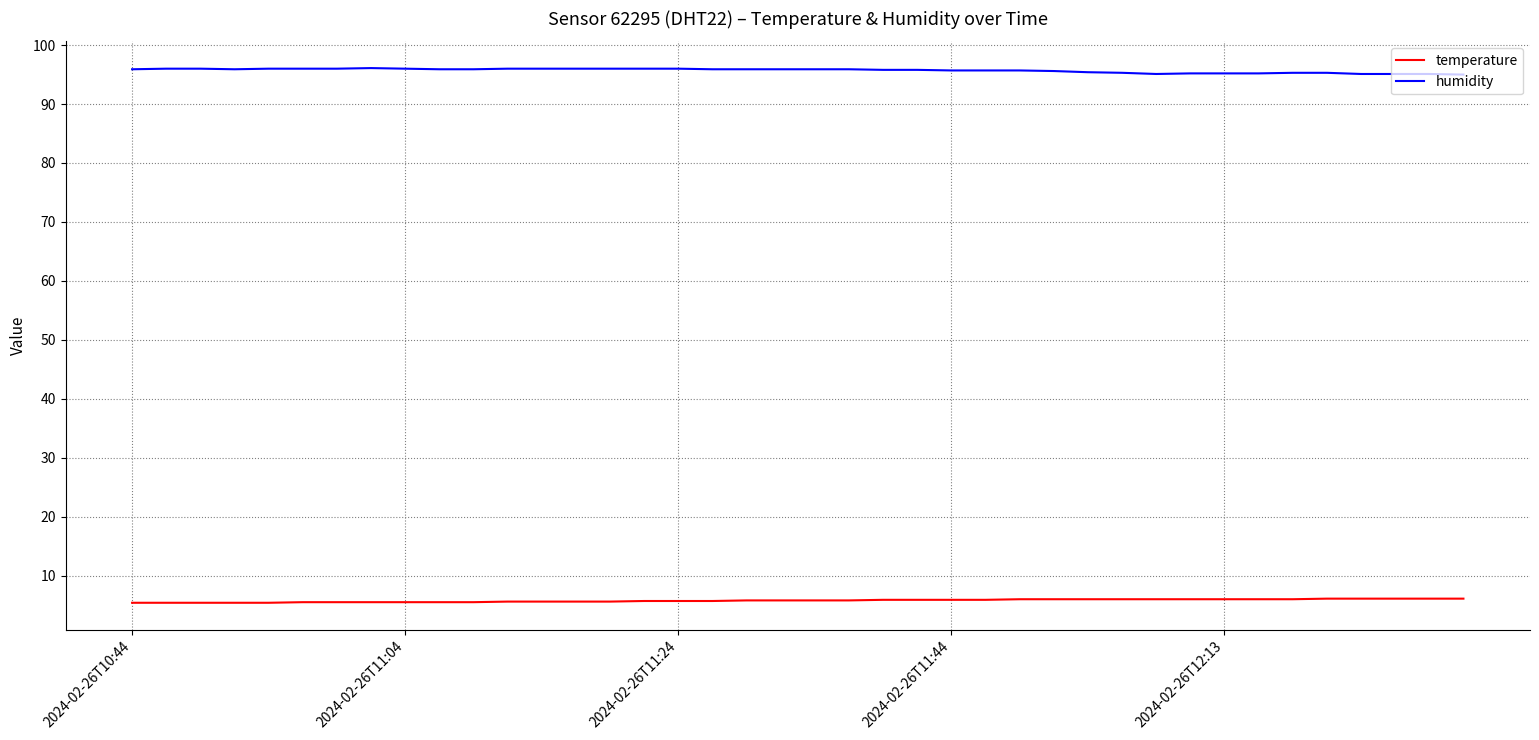

What is the maximum value for temperature?

6.1